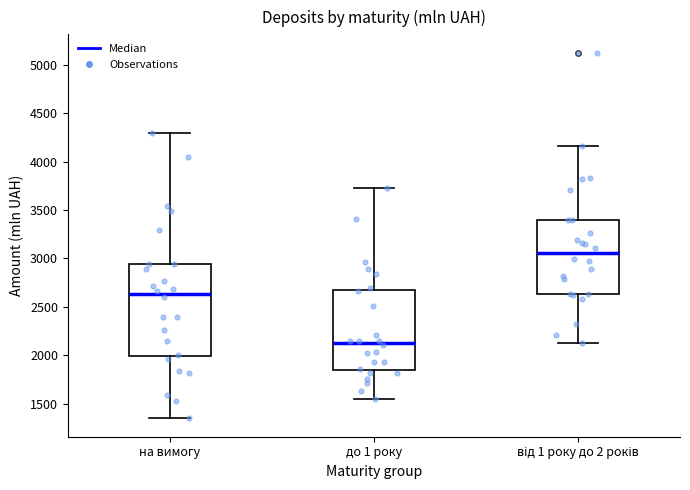

Reading left to right, read every box against the y-axis: the position of its median line, the range the box covers, and the ends of its whiskers. The values are not printed on the chart, so give them approximately, as read against the axis.

на вимогу: median 2650, box 2000 to 2950, whiskers 1350 to 4300
до 1 року: median 2100, box 1850 to 2650, whiskers 1550 to 3700
від 1 року до 2 років: median 3050, box 2650 to 3400, whiskers 2100 to 4150